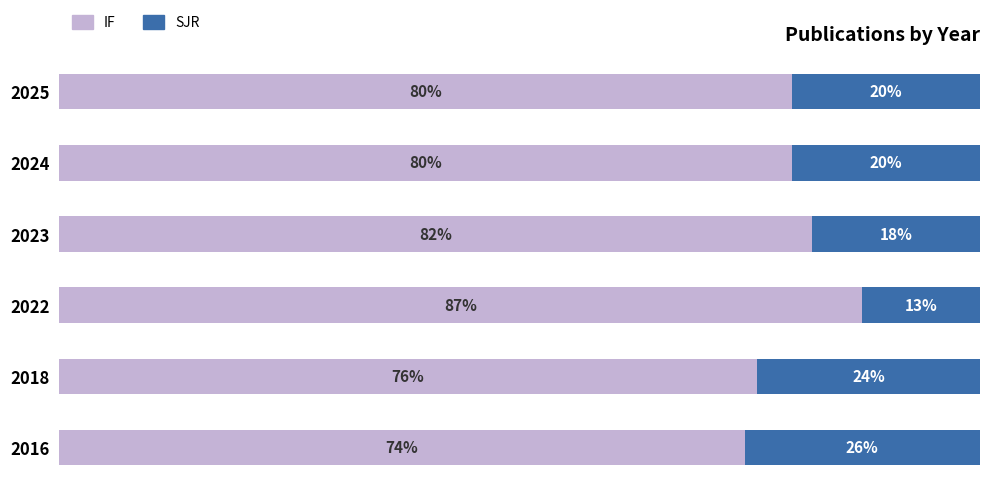

What are all the series names shown in the legend?

IF, SJR